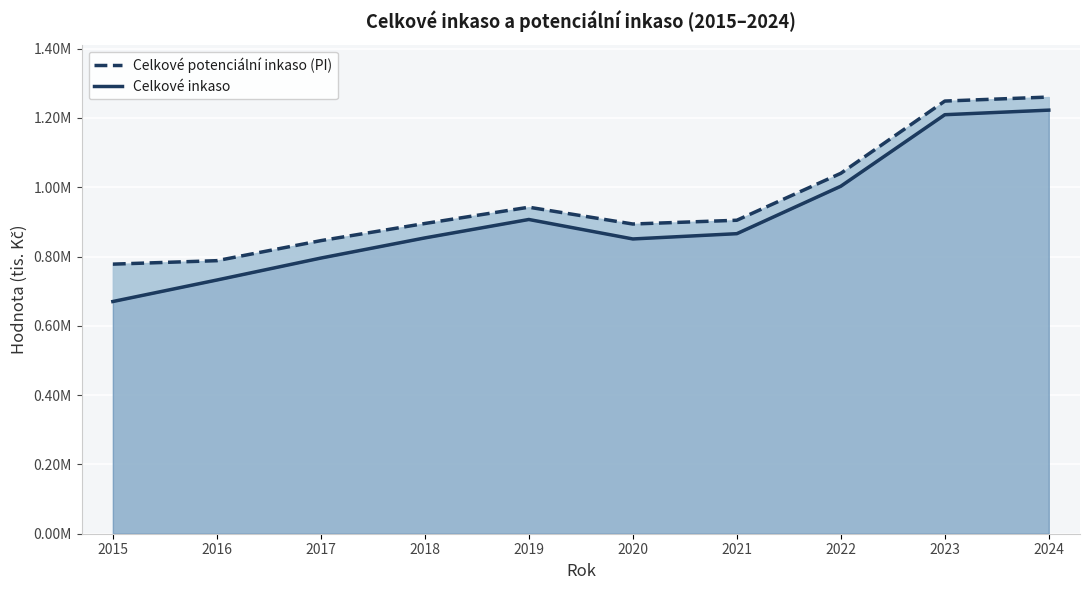

Rank the series by their maximum value, from lowest to highest.

Celkové inkaso, Celkové potenciální inkaso (PI)